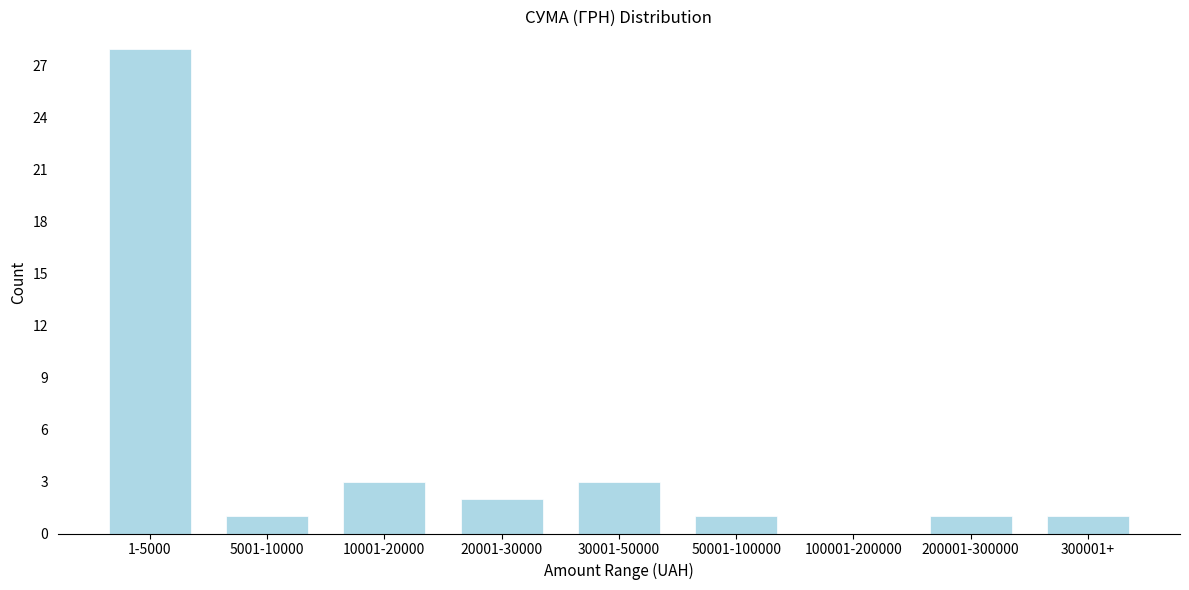

Reading left to right, transcribe all the data shown in this chart.

1-5000=28	5001-10000=1	10001-20000=3	20001-30000=2	30001-50000=3	50001-100000=1	100001-200000=0	200001-300000=1	300001+=1